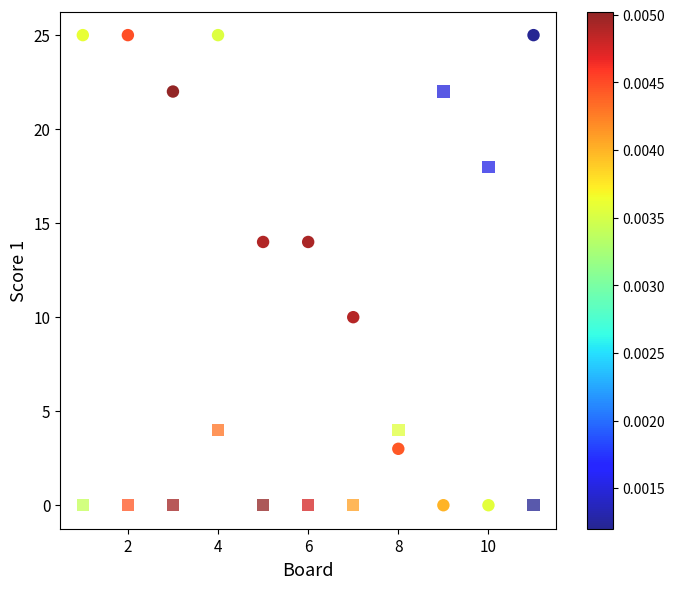

Across all data points, what is the range of Y values (max minus min)?

25